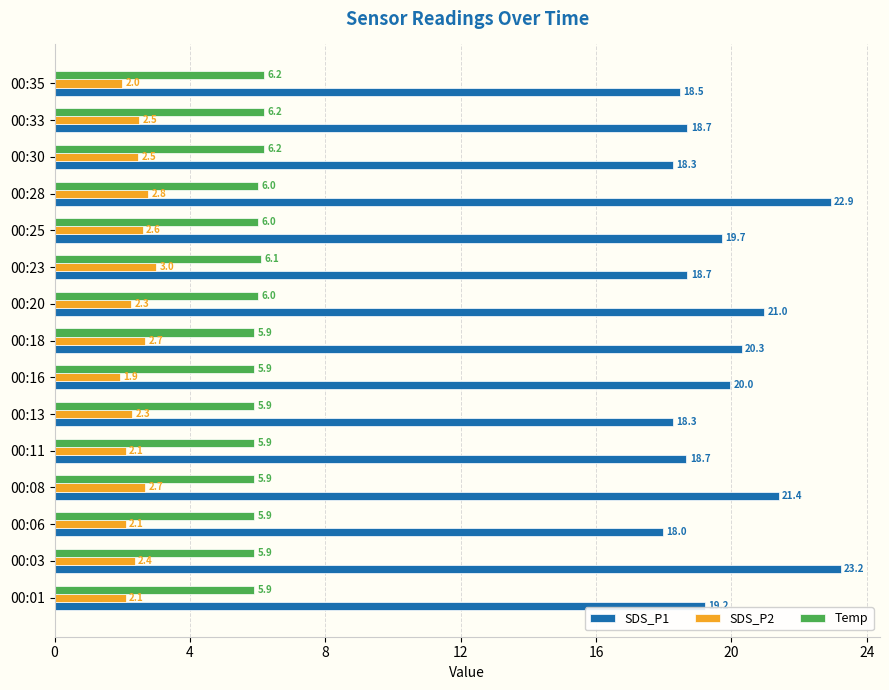

Which series has the largest total across all categories?

SDS_P1